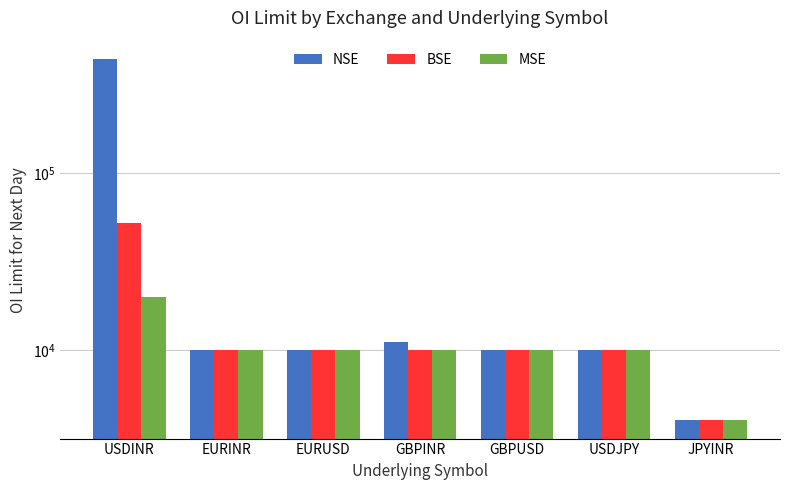

How many bars are there in each group?

3